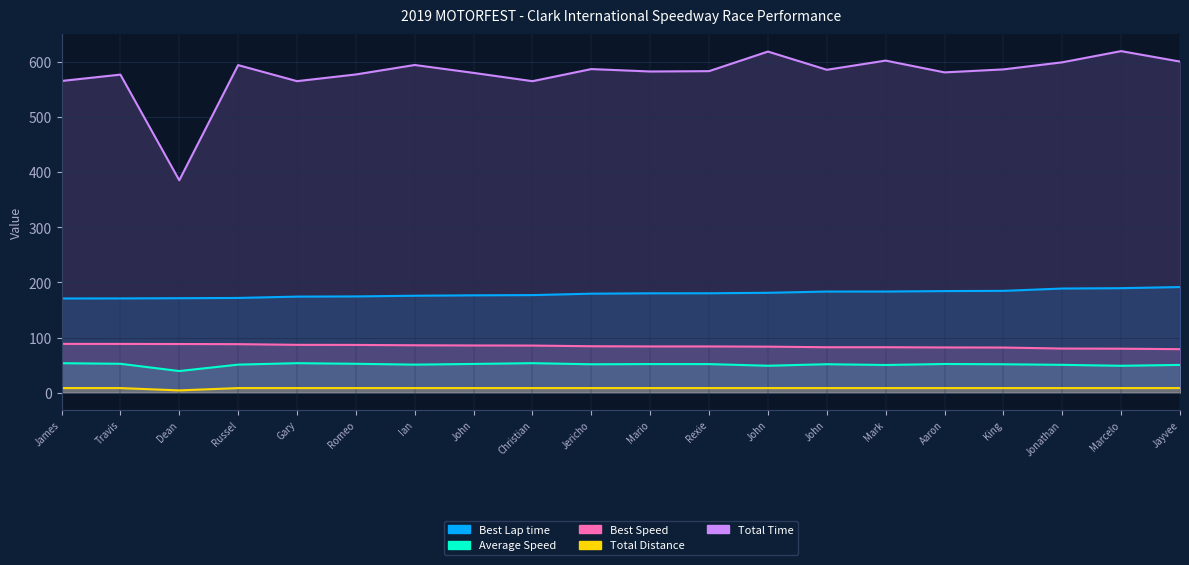

How many interior local valleys does the Average Speed series have?

6